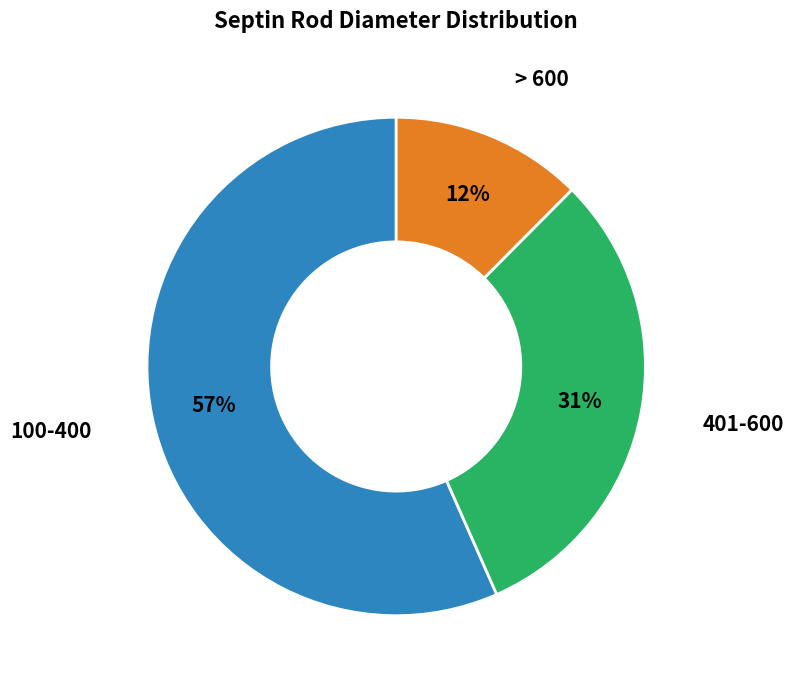

Does any single category account for the majority?

Yes